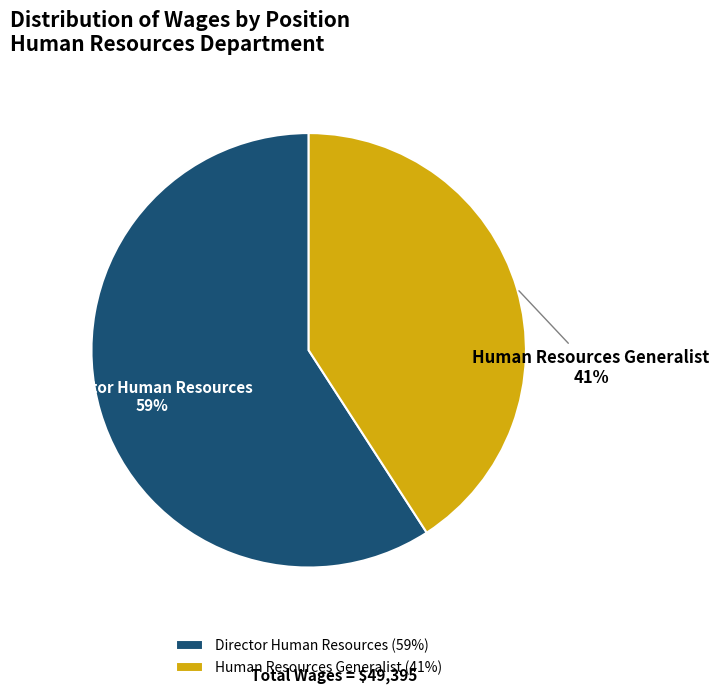

Which slice represents more than half of the pie?

Director Human Resources